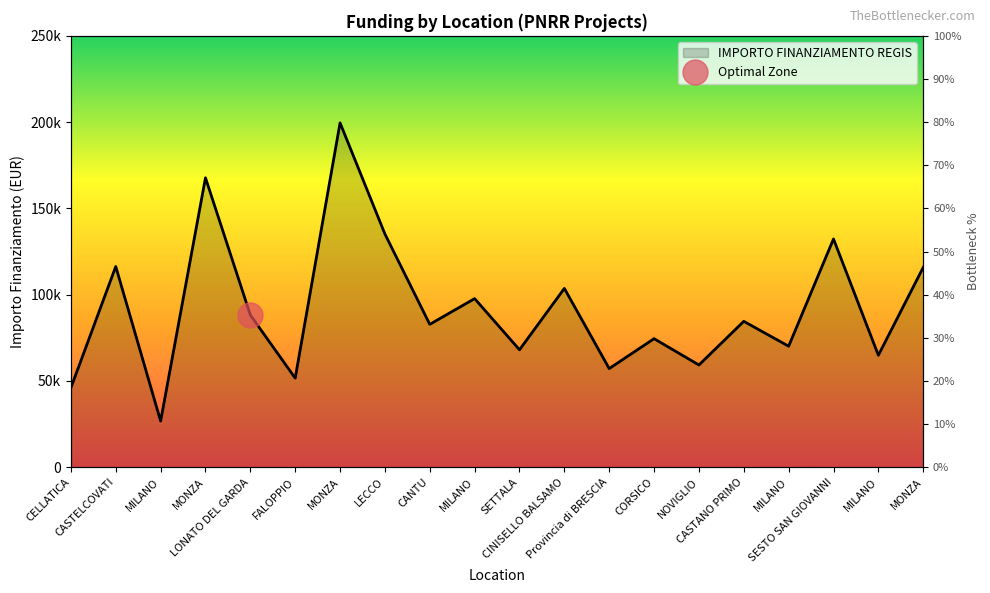

How many interior local peaks (higher than both neighbors) does the data have?

8